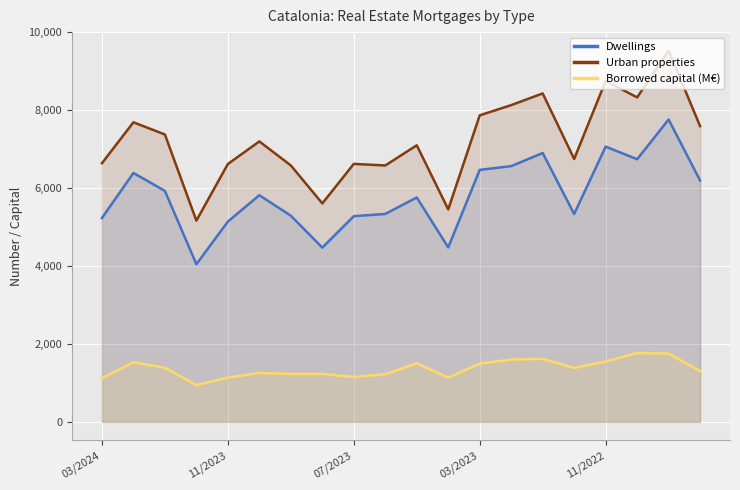

Which series has the largest total across all categories?

Urban properties